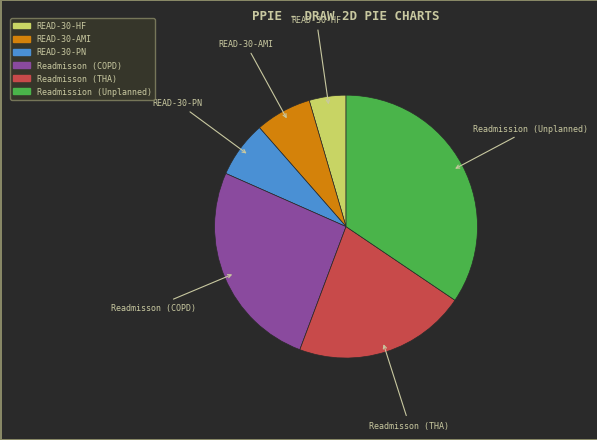

How many slices are in this pie chart?

6